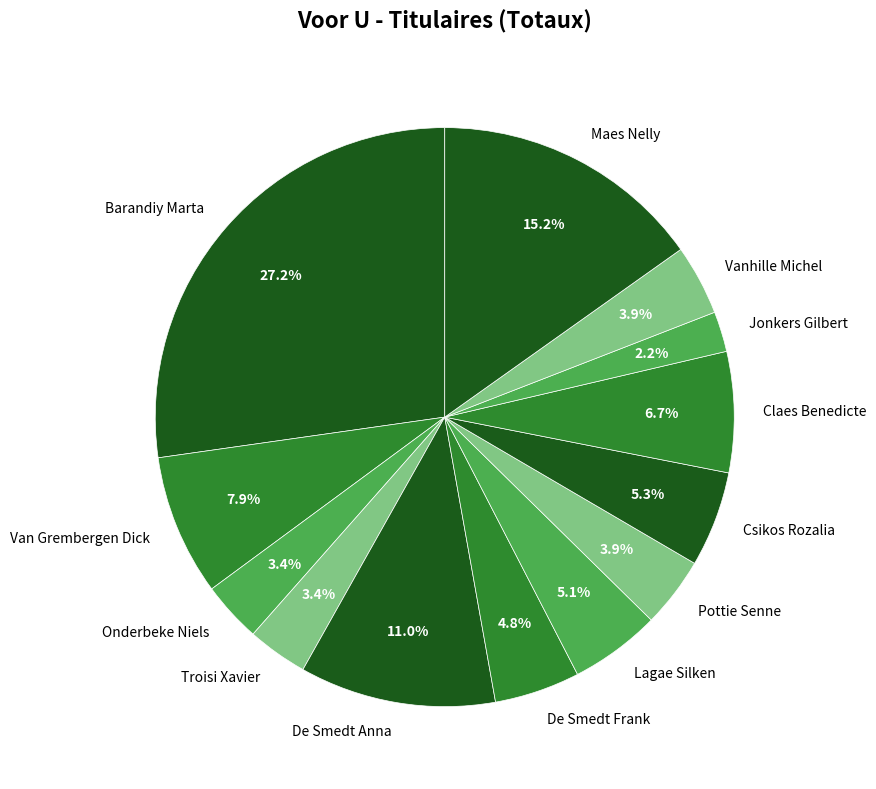

To the nearest percent, what is the difference between the Van Grembergen Dick and Vanhille Michel slice percentages?

4%